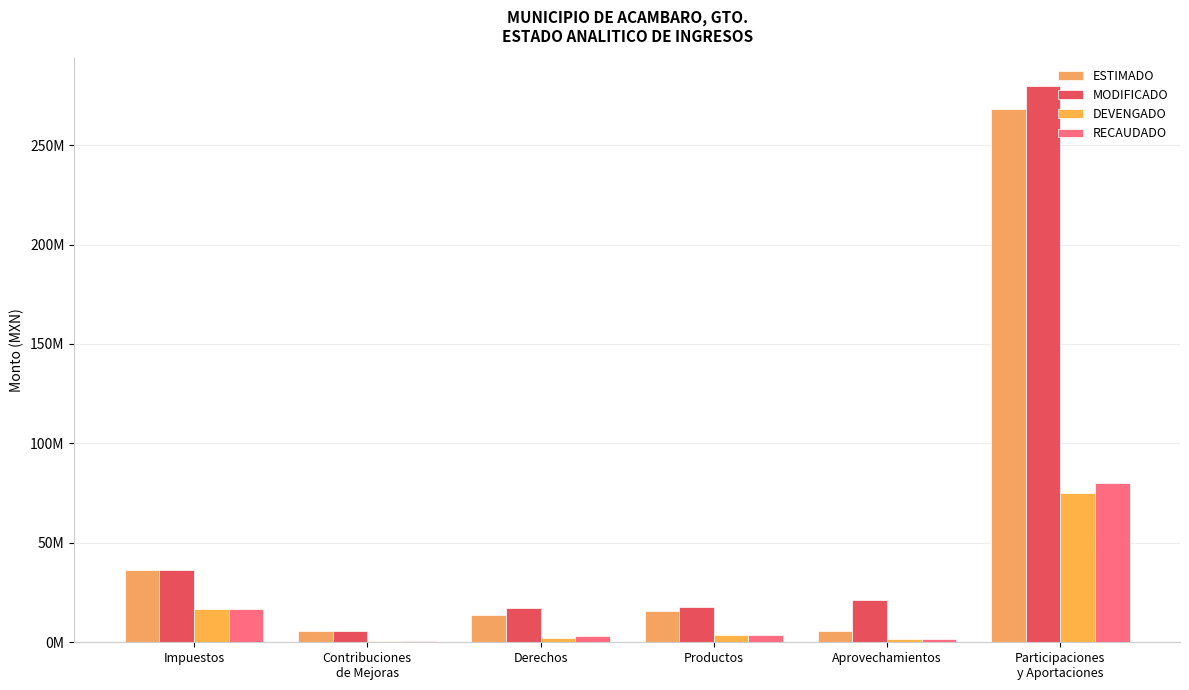

The value of ESTIMADO at Derechos is 13604362.5. True or false?

True